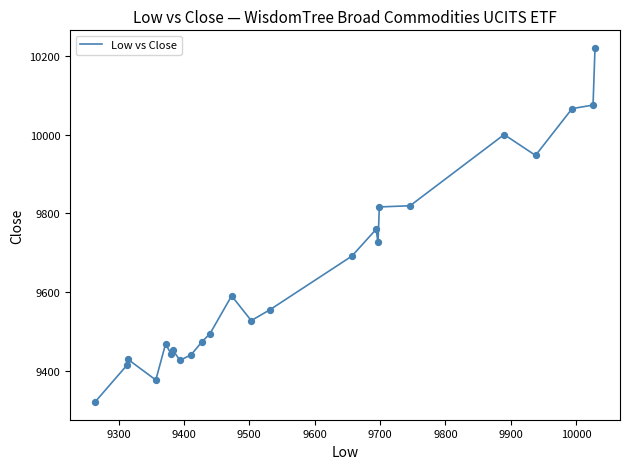

What is the greatest value displayed?

10220